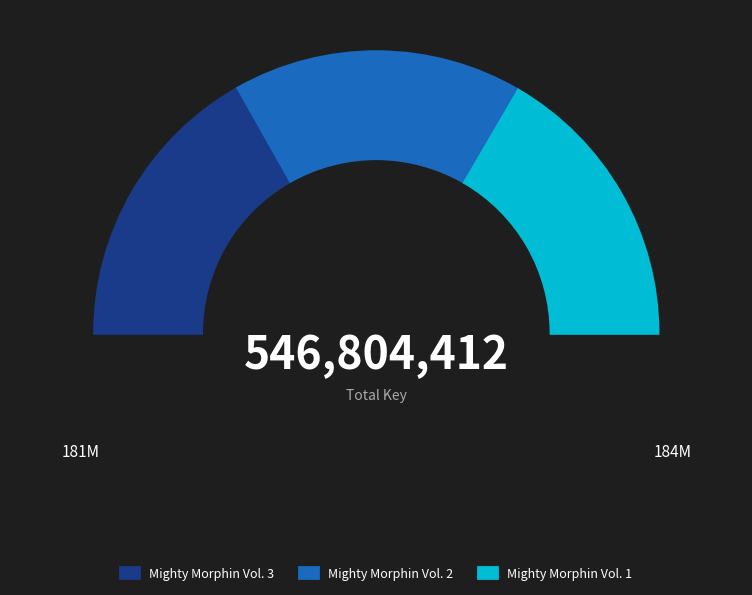

Is the sum of Mighty Morphin Vol. 3 and Mighty Morphin Vol. 2 greater than half?

Yes